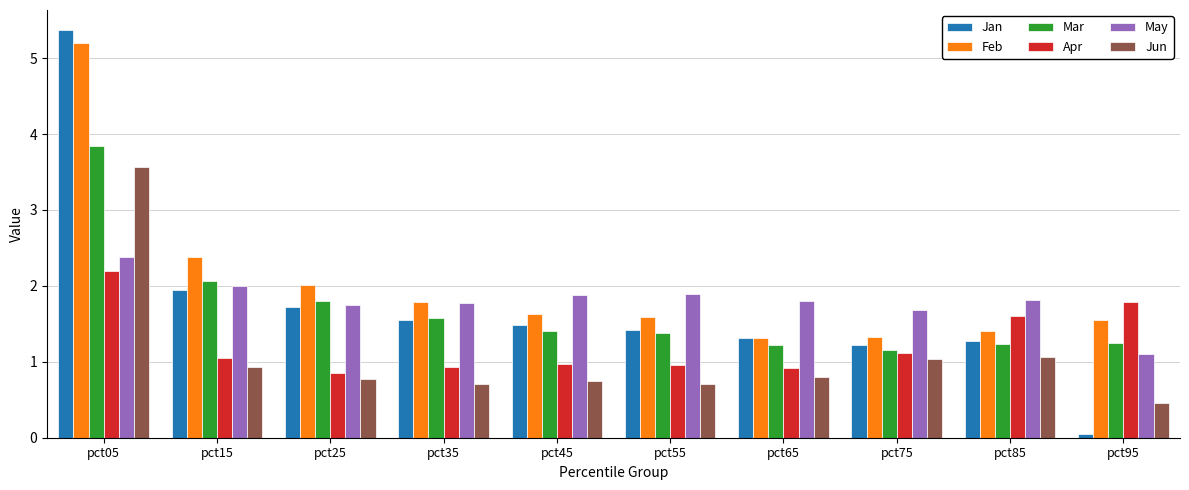

What is the greatest value displayed?

5.4